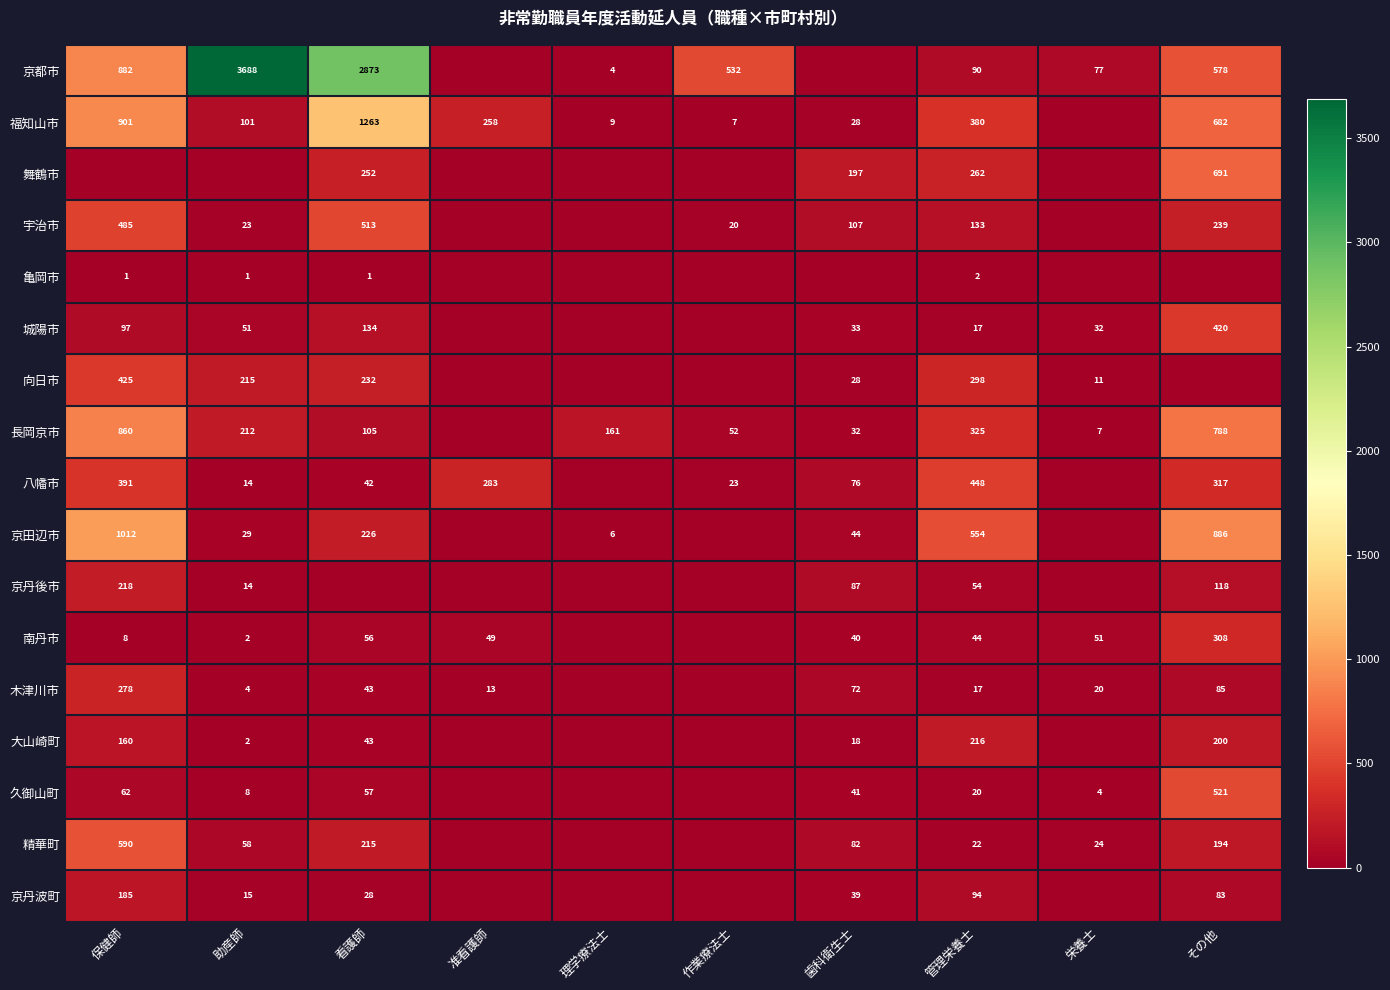

Rank the series by their maximum value, from highest to lowest.

京都市, 福知山市, 京田辺市, 長岡京市, 舞鶴市, 精華町, 久御山町, 宇治市, 八幡市, 向日市, 城陽市, 南丹市, 木津川市, 京丹後市, 大山崎町, 京丹波町, 亀岡市